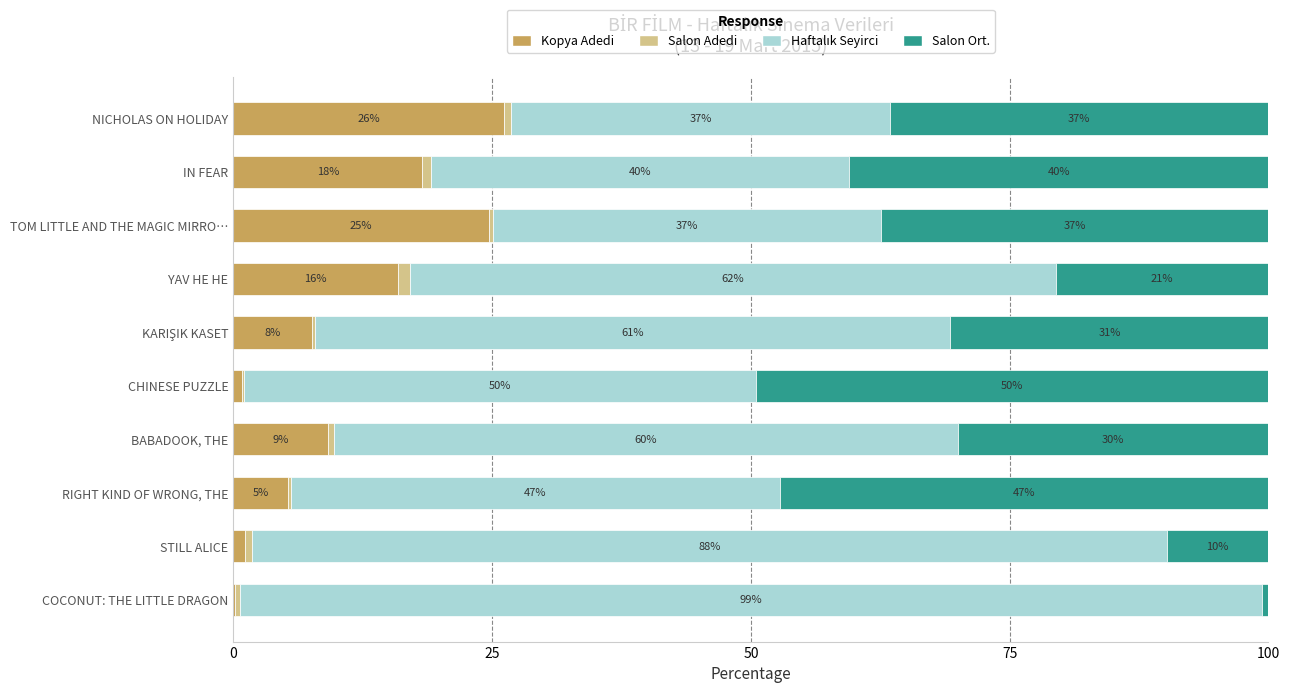

Count the number of categories in the chart.

10